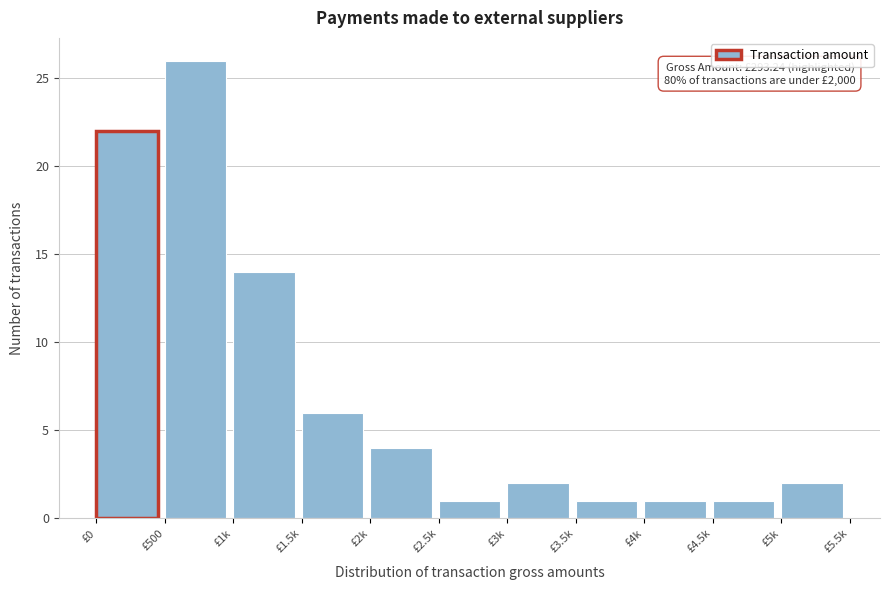

Reading left to right, list all the values displayed in this chart.

£0=22	£500=26	£1k=14	£1.5k=6	£2k=4	£2.5k=1	£3k=2	£3.5k=1	£4k=1	£4.5k=1	£5k=2